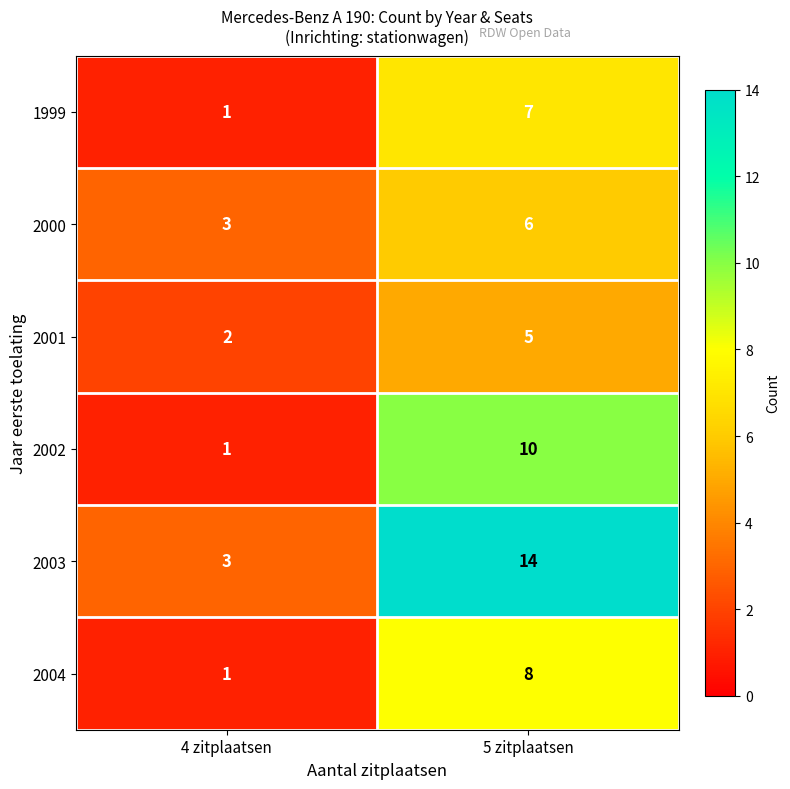

Which series has the largest total across all categories?

2003